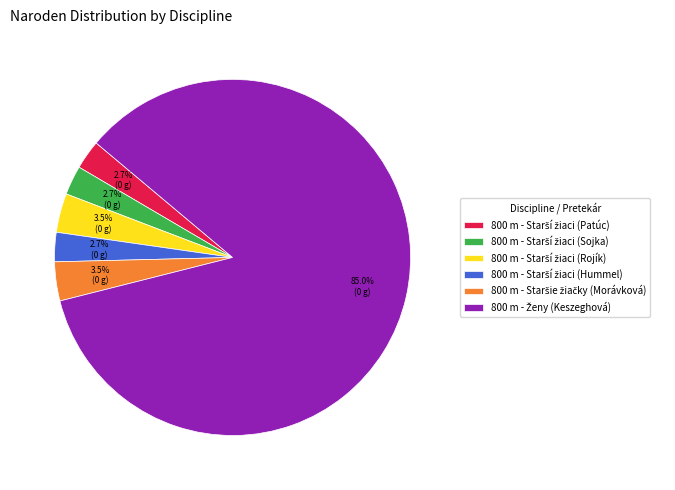

Is there a majority slice in this chart?

Yes